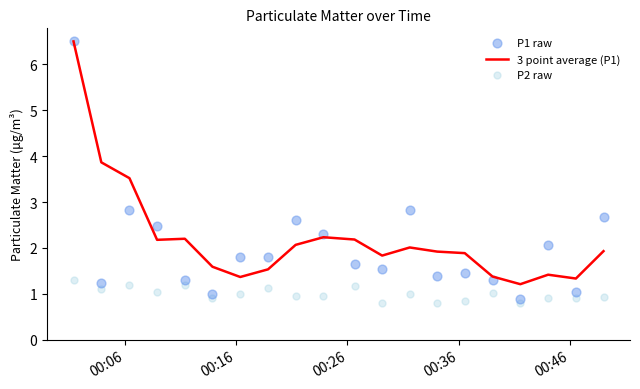

Which series has the largest Y range (max minus min)?

P1 raw